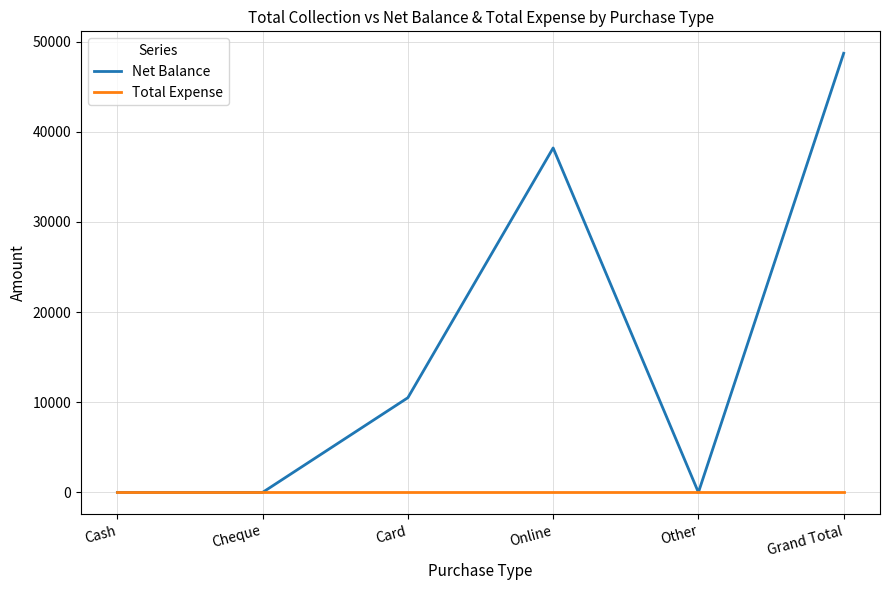

Reading left to right, extract all data points from this chart.

Net Balance: 0	0	10500	38200	0	48700
Total Expense: 0	0	0	0	0	0